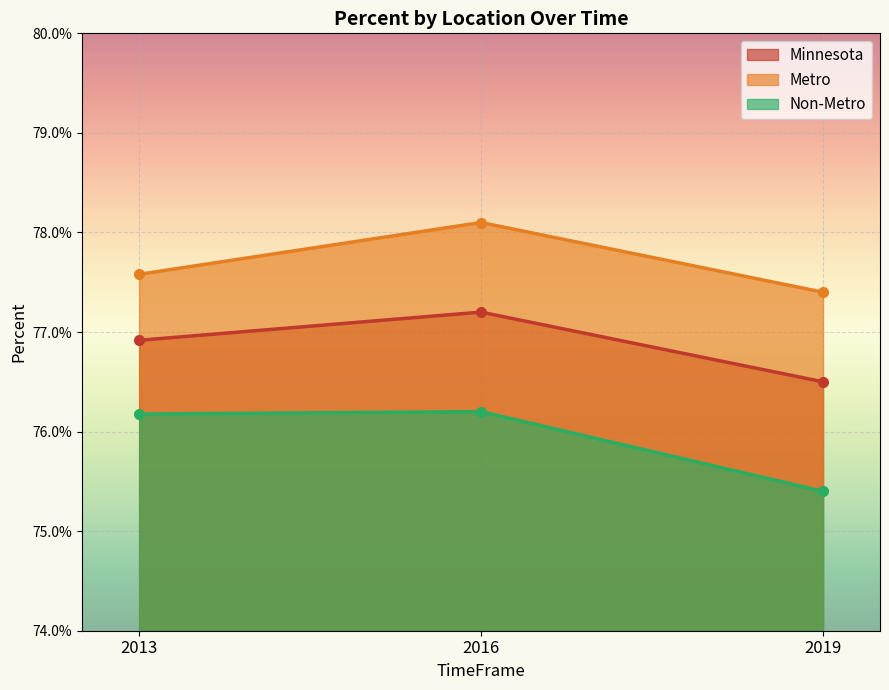

What are all the series names shown in the legend?

Minnesota, Metro, Non-Metro